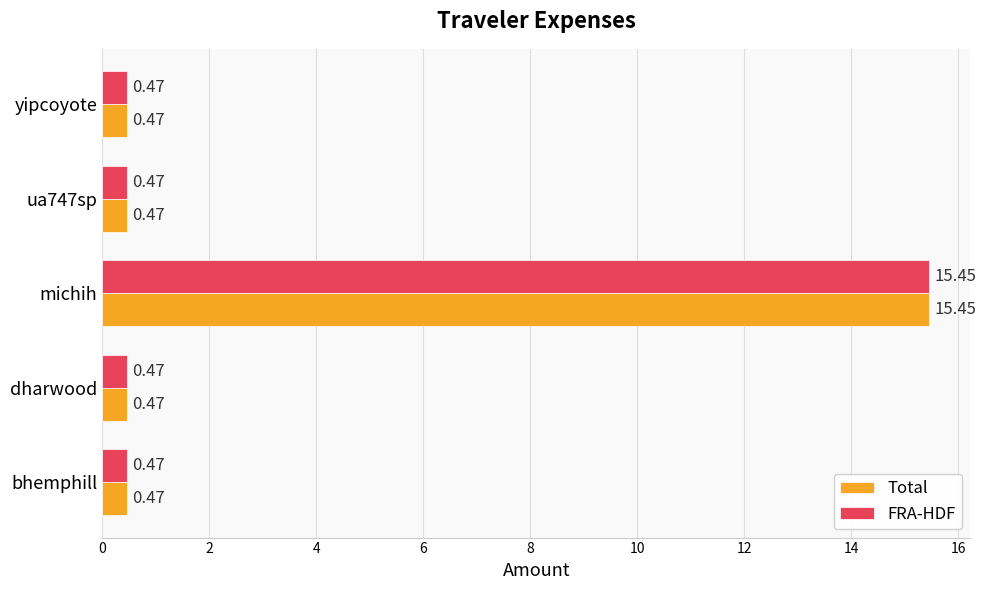

At how many categories does at least one series exceed 8?

1